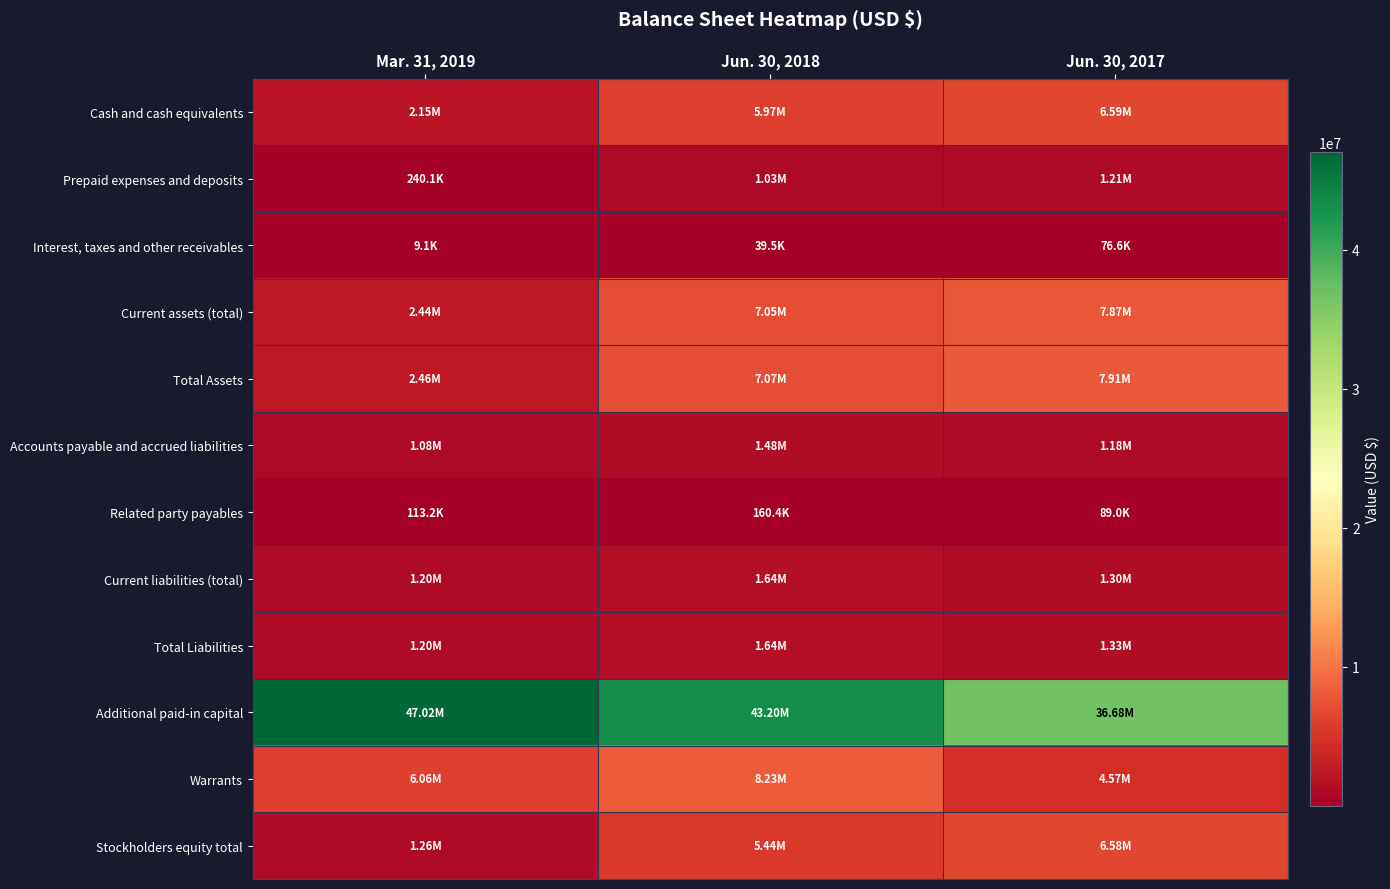

What is the spread (max minus min) of values at Jun. 30, 2017?

36601749